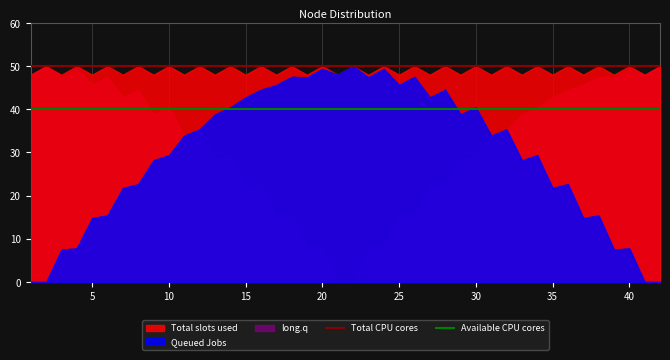

What is the maximum value for long.q?

50.0